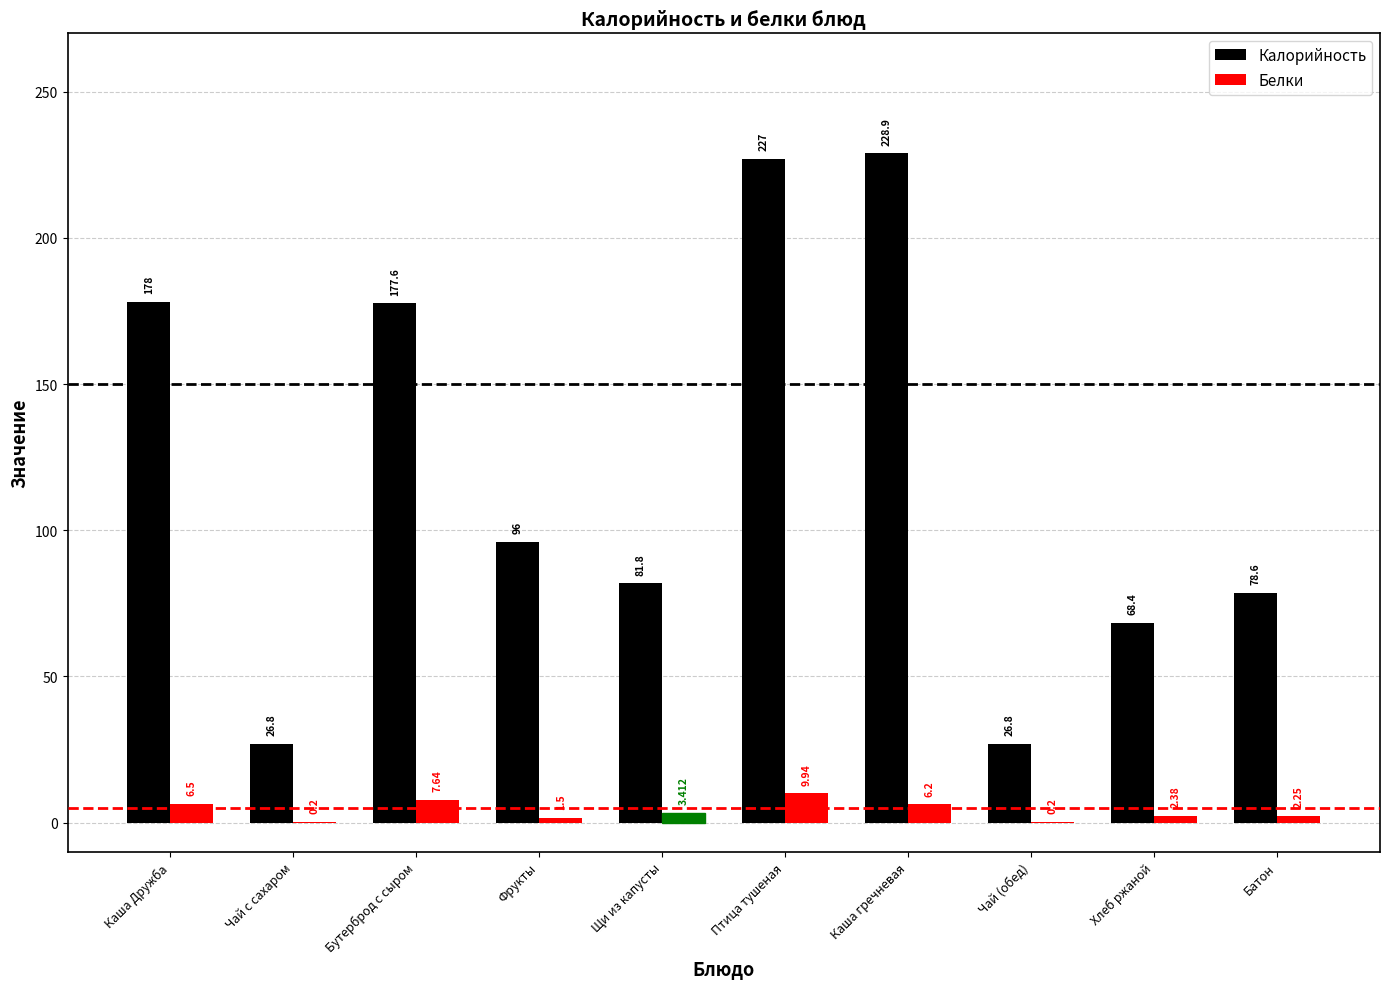

What is the sum of all Калорийность values?

1189.9